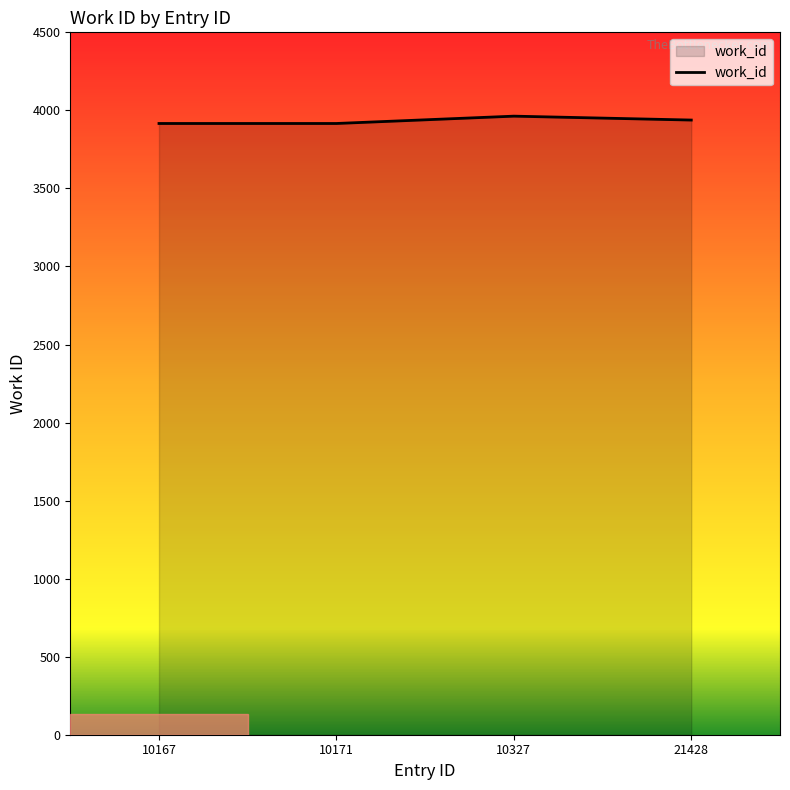

Reading left to right, list all the values displayed in this chart.

10167=3916	10171=3916	10327=3963	21428=3938